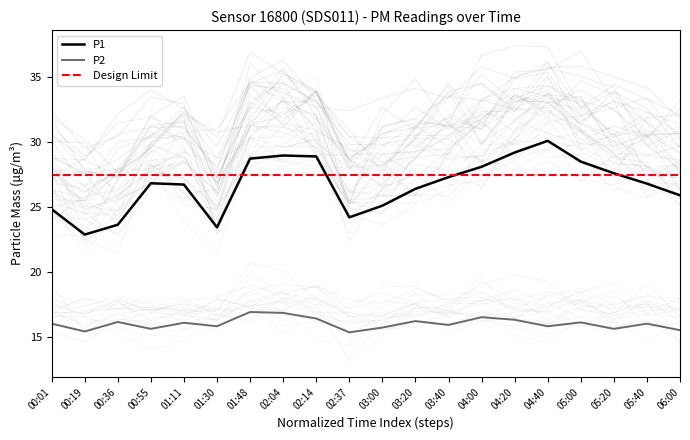

What are all the series names shown in the legend?

P1, P2